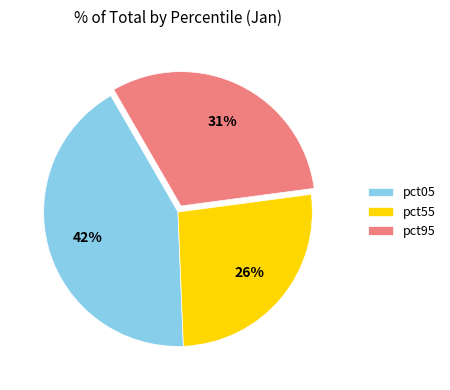

Which has a higher value, pct55 or pct95?

pct95